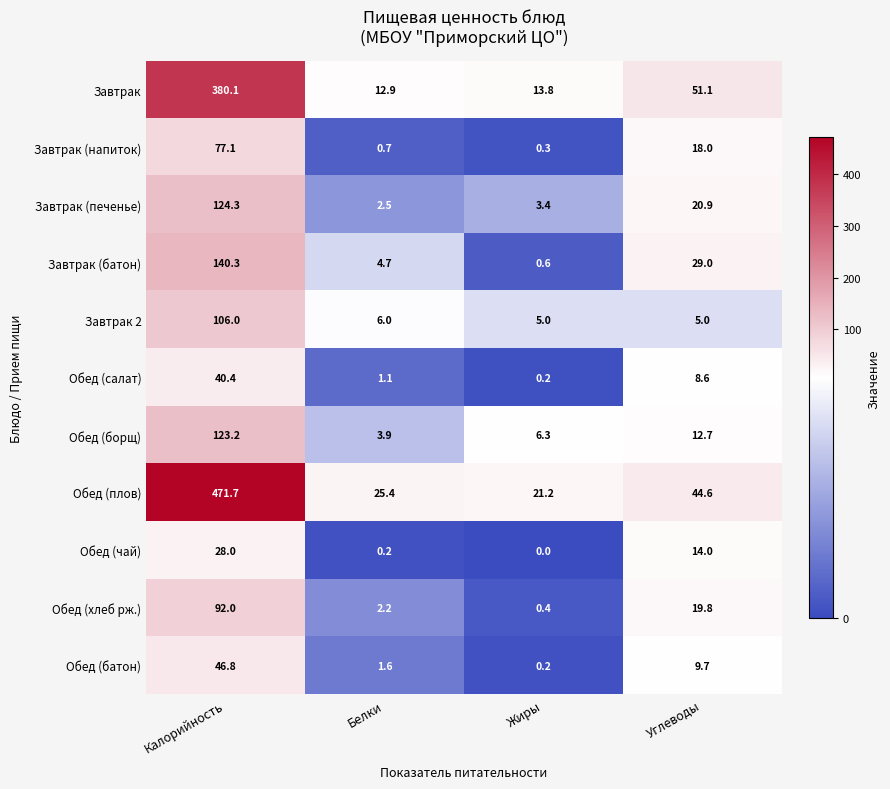

At how many categories does at least one series exceed 266?

1